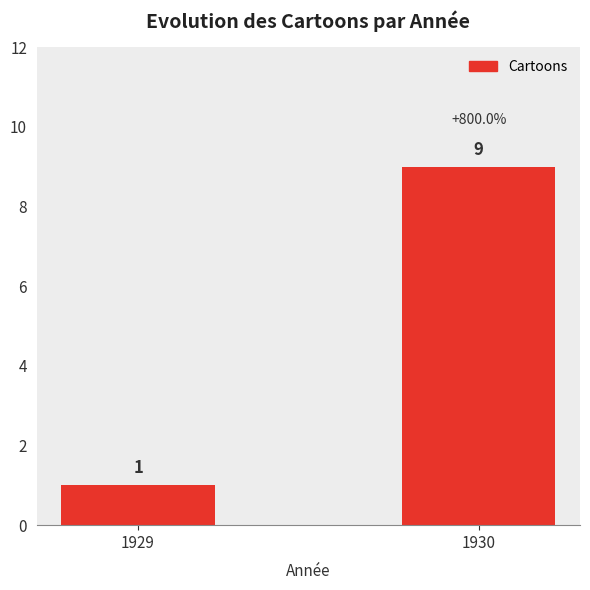

How many data points does each series have?

2